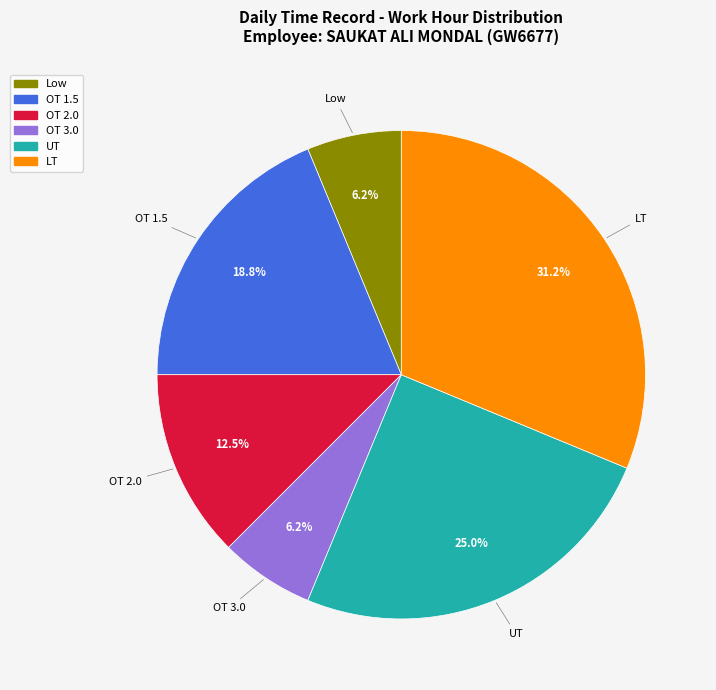

Which has a higher value, OT 1.5 or OT 3.0?

OT 1.5